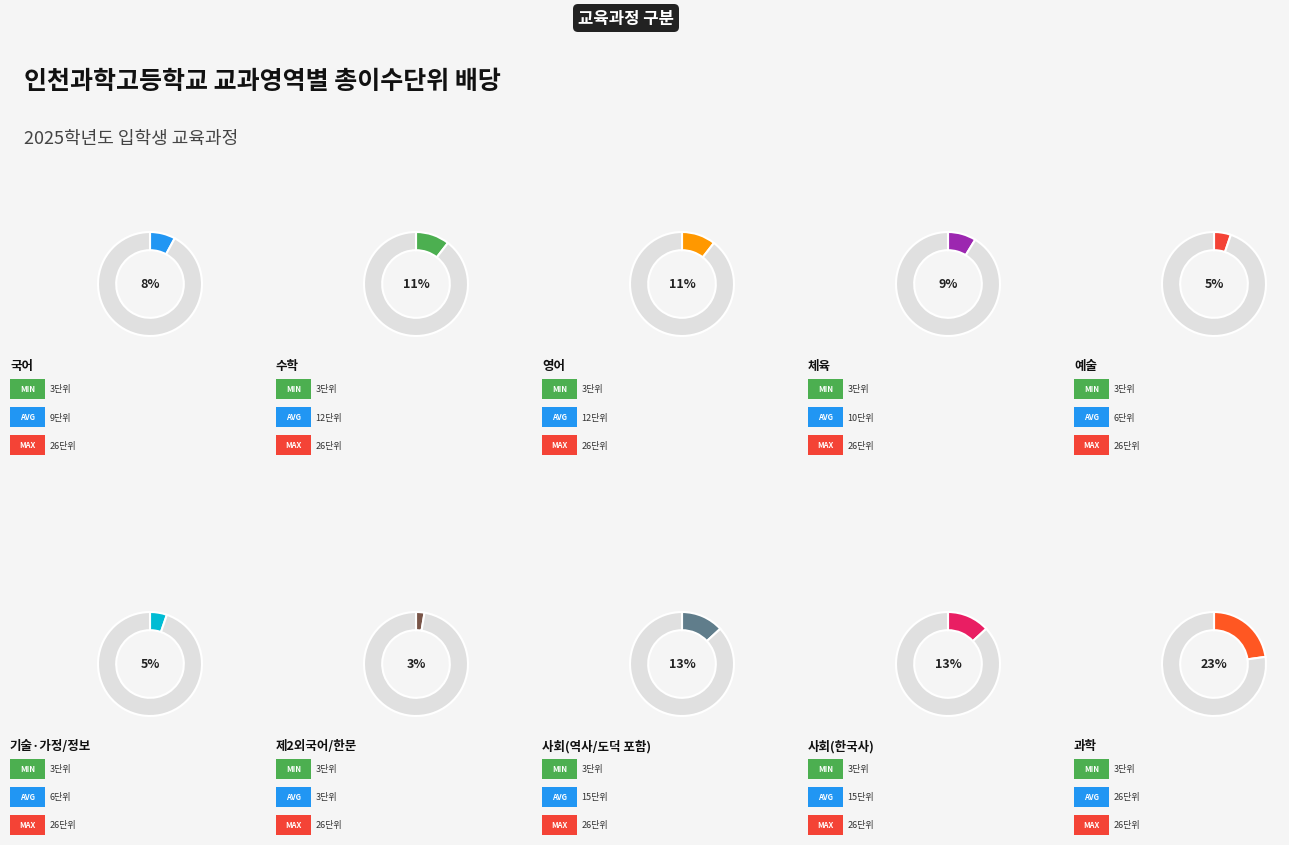

What percentage is the 체육 slice, to the nearest percent?

9%